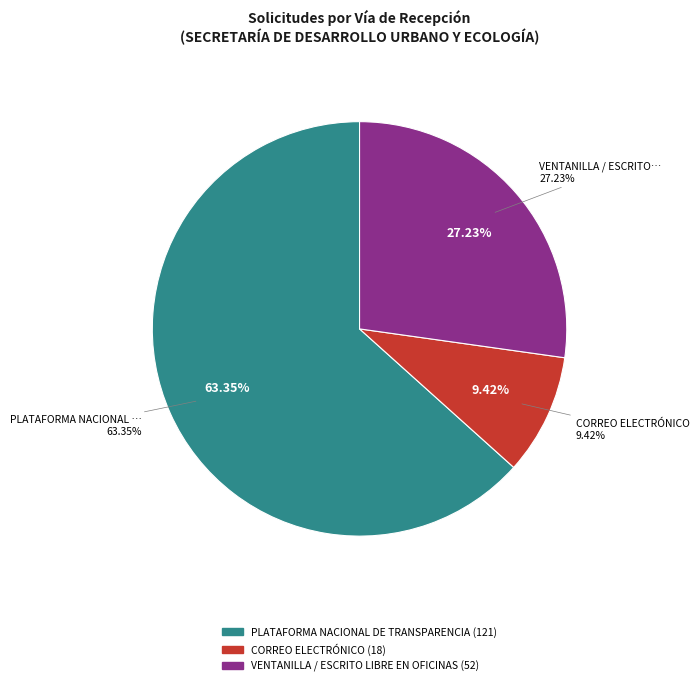

Which category has the biggest portion of the pie?

PLATAFORMA NACIONAL DE TRANSPARENCIA